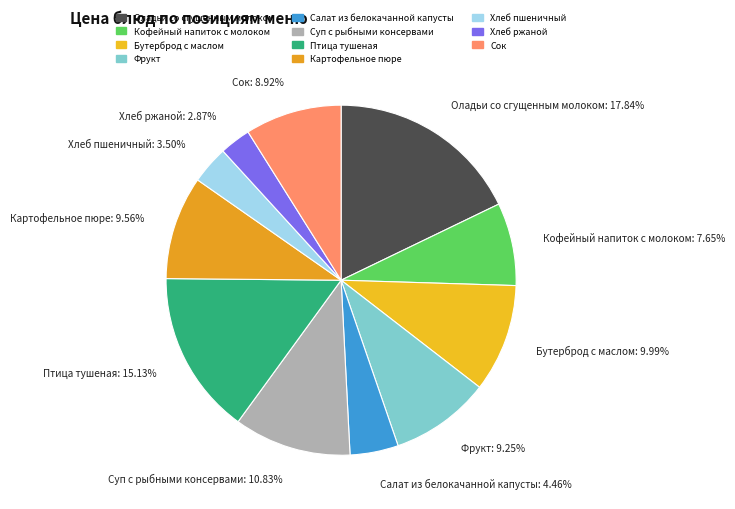

How many slices are in this pie chart?

11